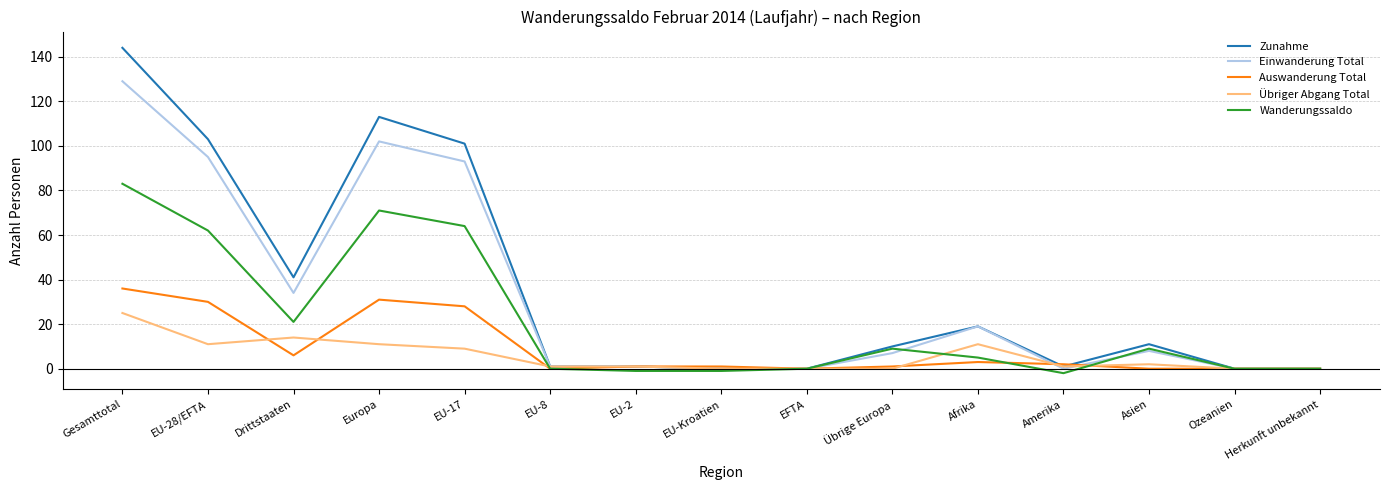

How many values in the Einwanderung Total series are below 7?

7